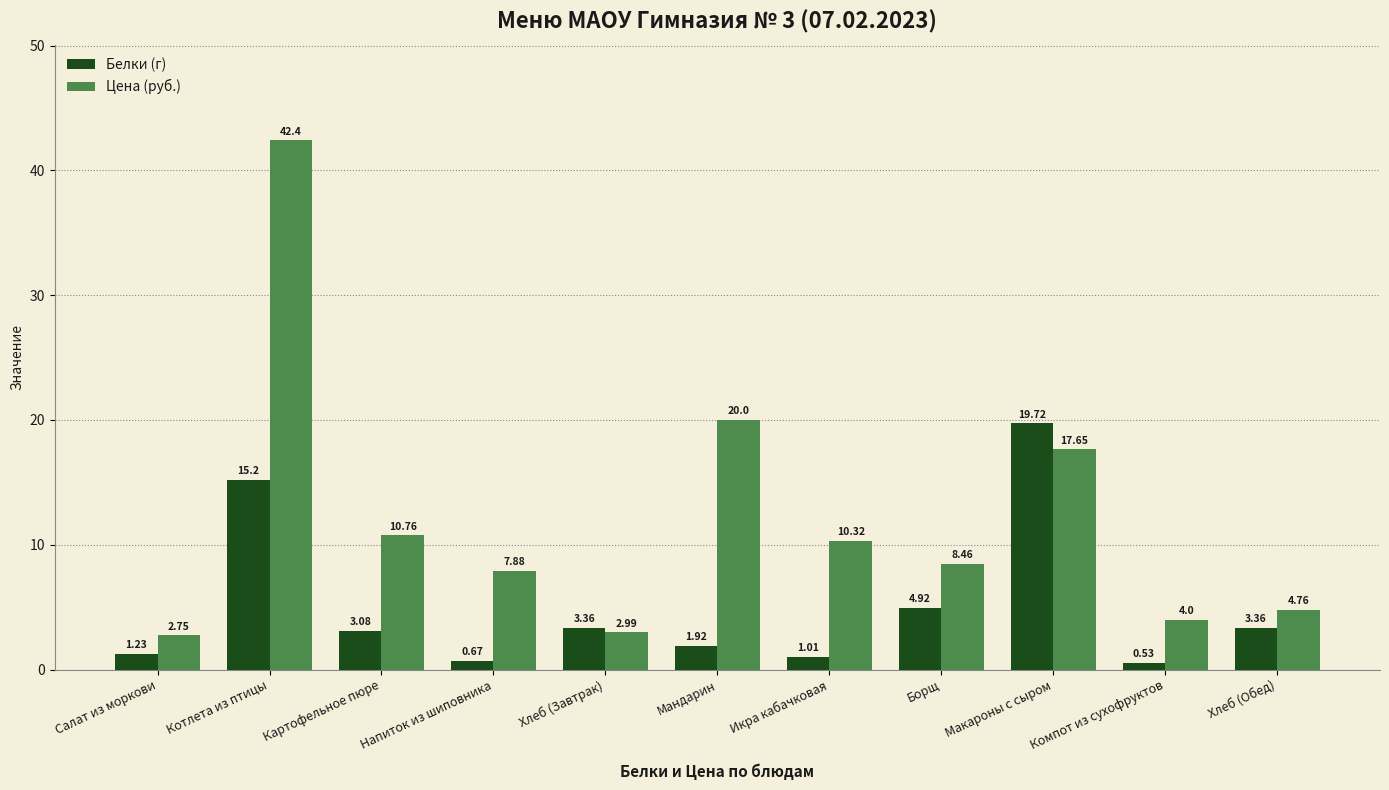

What is the sum of the Цена (руб.) values at Компот из сухофруктов and Салат из моркови?

6.8